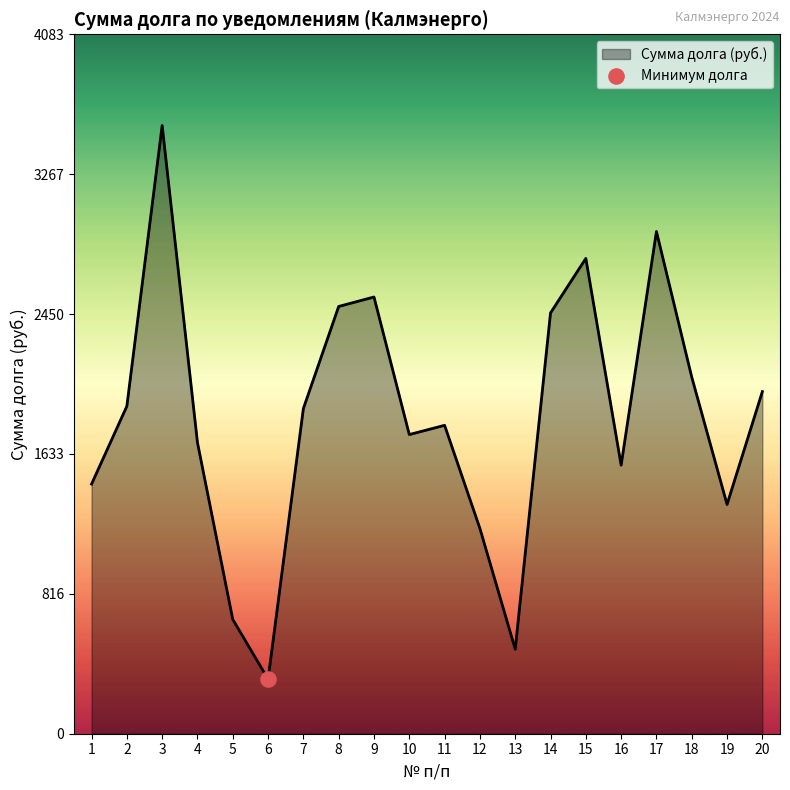

Which has a higher value, 10 or 19?

10